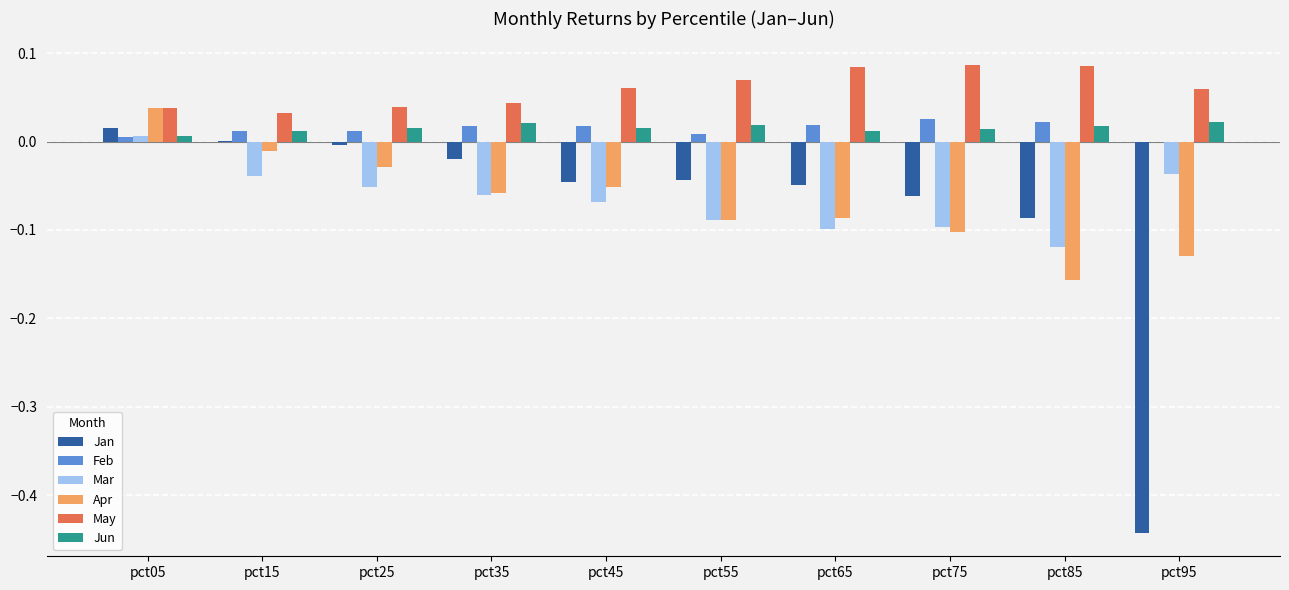

How many values in the Apr series exceed 0?

1